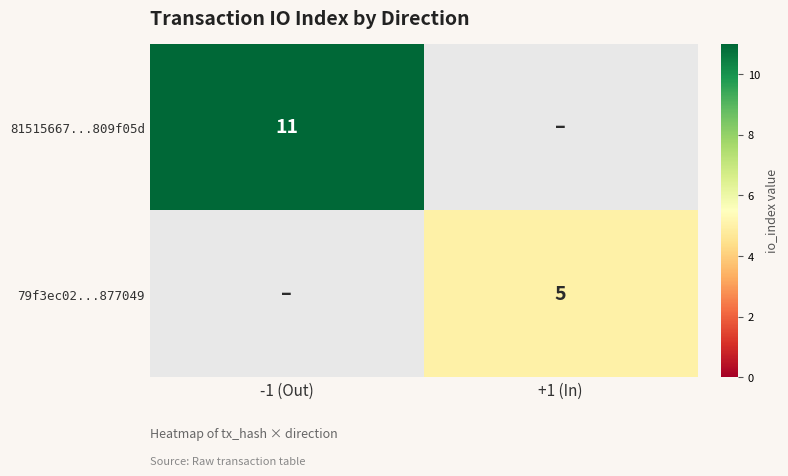

At which category does the chart reach its minimum across all series?

+1 (In)